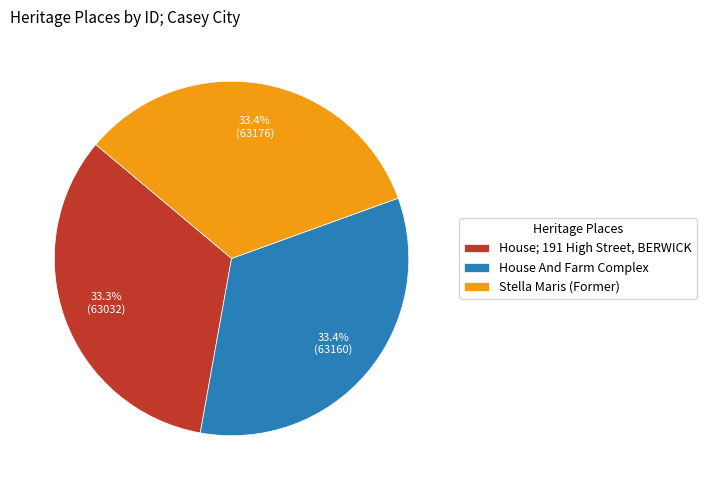

Approximately how many times larger is the value at Stella Maris (Former) compared to House And Farm Complex?

1.0